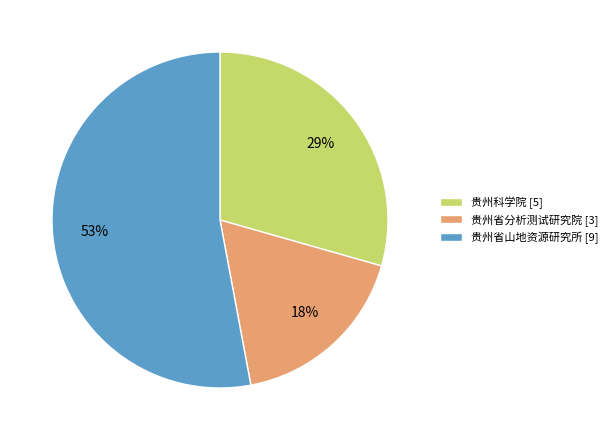

Does any single category account for the majority?

Yes